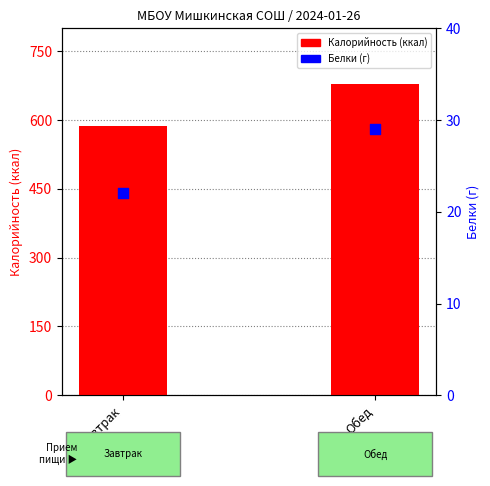

Which series has the largest total across all categories?

Калорийность (ккал)